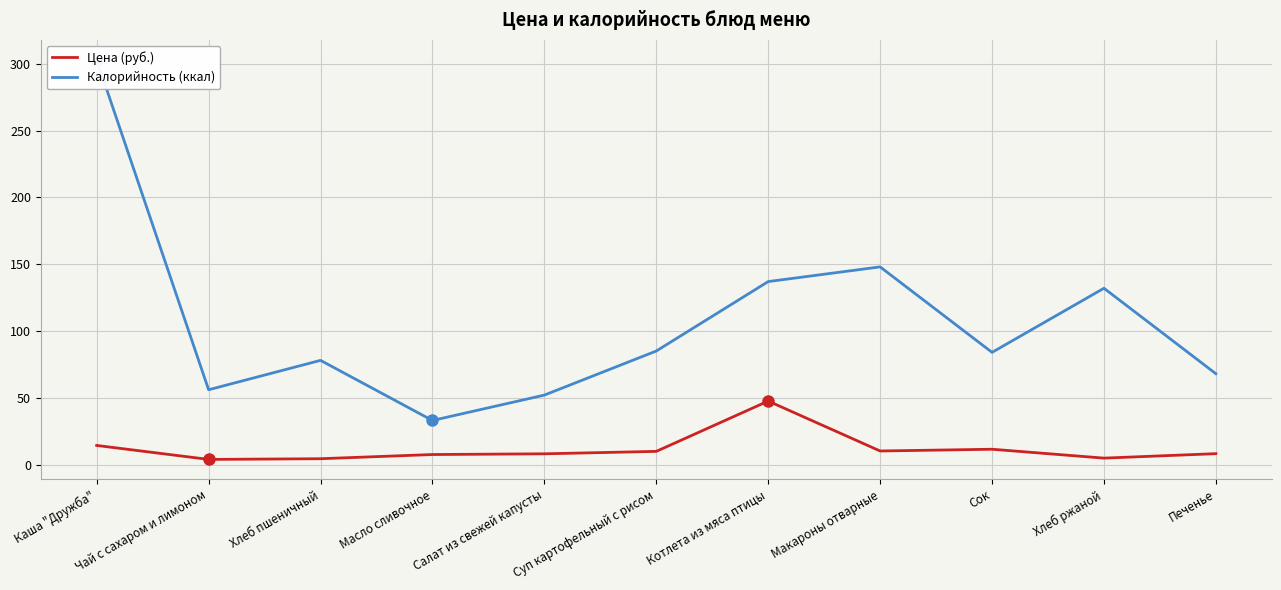

Reading right to left, what are all the values shown in this chart?

Цена (руб.): 8.2	4.8	11.5	10.2	47.5	9.9	8.0	7.5	4.4	3.8	14.3
Калорийность (ккал): 68.0	132.0	84.0	148.0	137.0	85.0	52.0	33.0	78.0	56.0	303.0